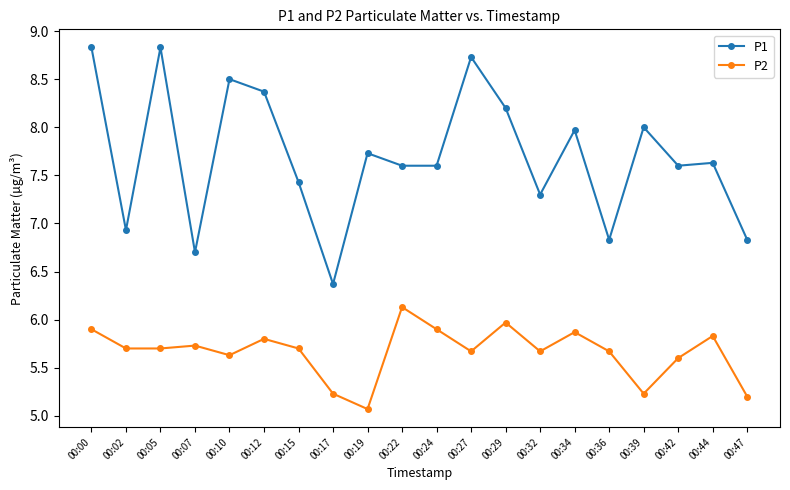

What is the spread (max minus min) of values at 00:17?

1.1